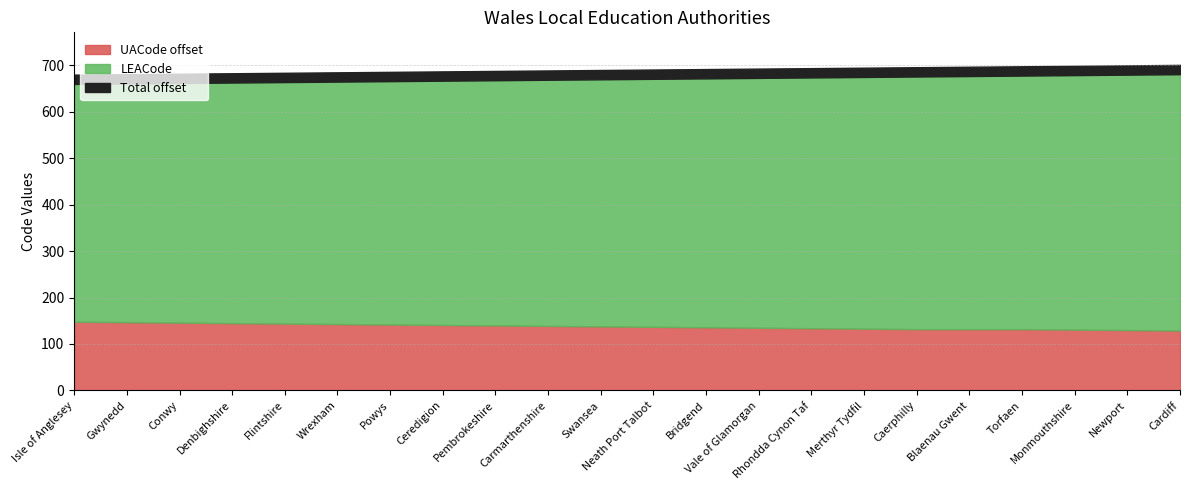

Does the chart have visible grid lines?

Yes